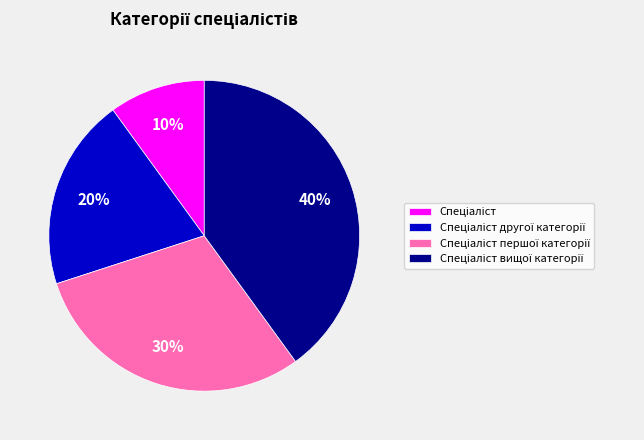

To the nearest percent, what is the average slice percentage?

25%